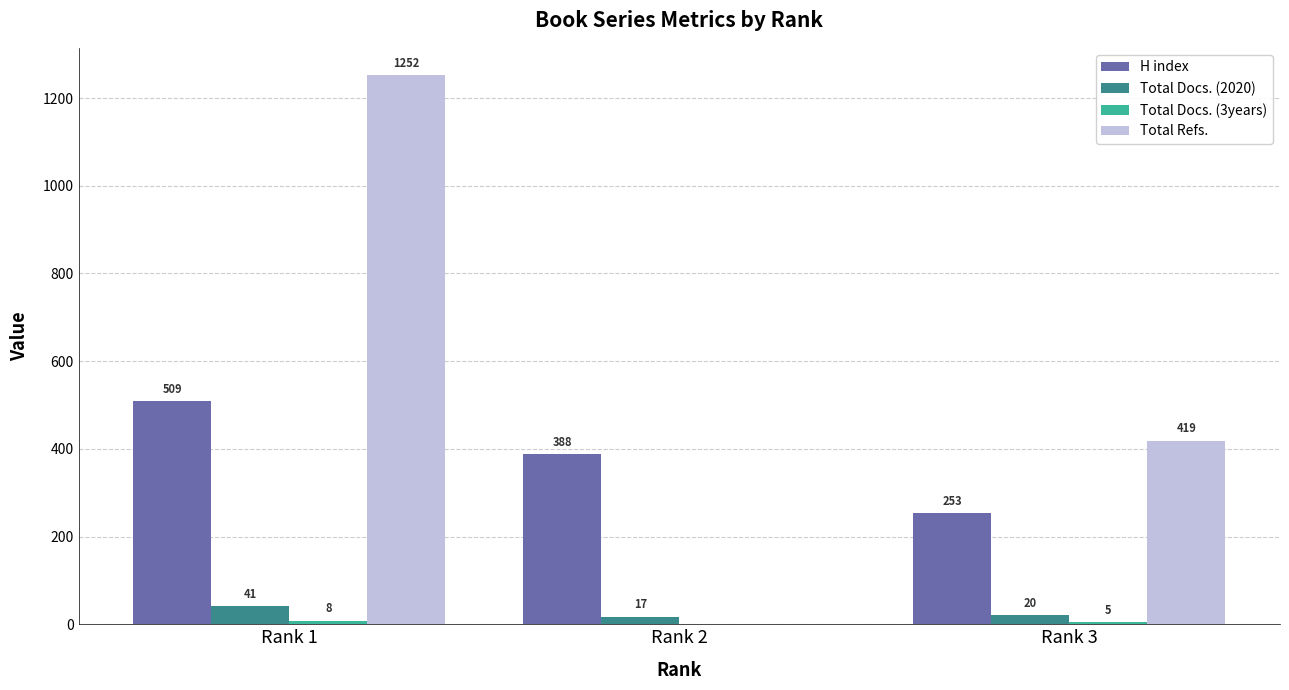

What is the sum of the Total Docs. (2020) values at Rank 3 and Rank 2?

37